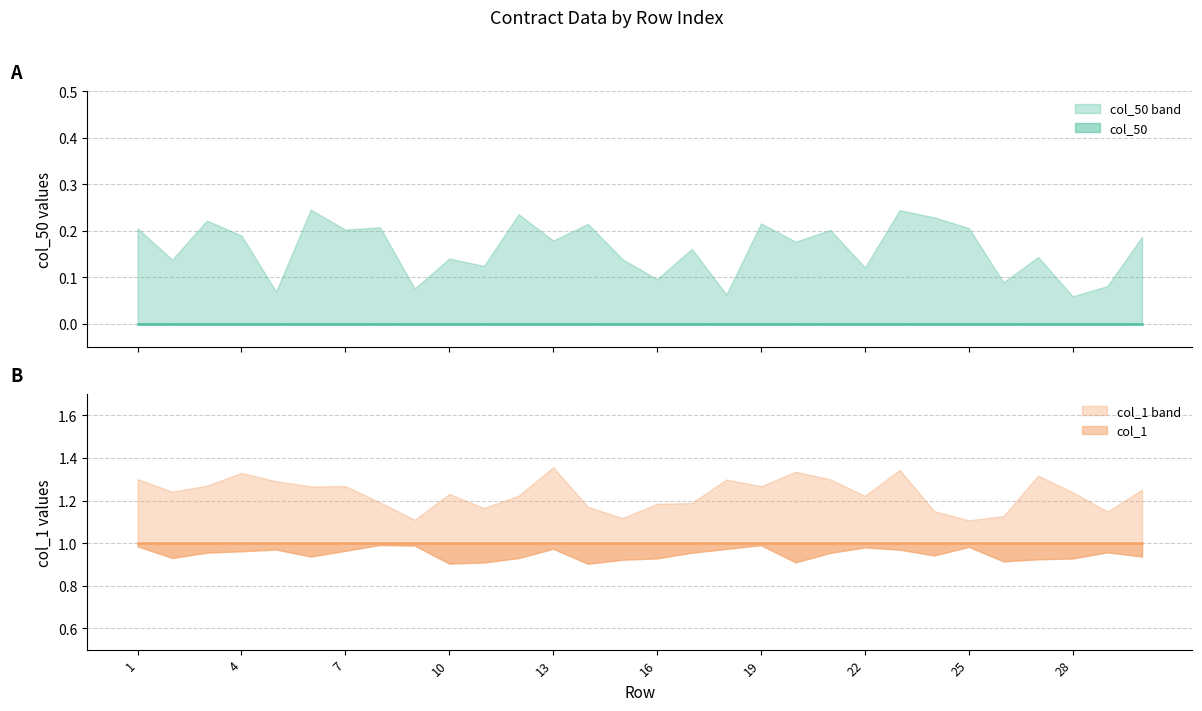

What is the spread (max minus min) of values at 27?

1